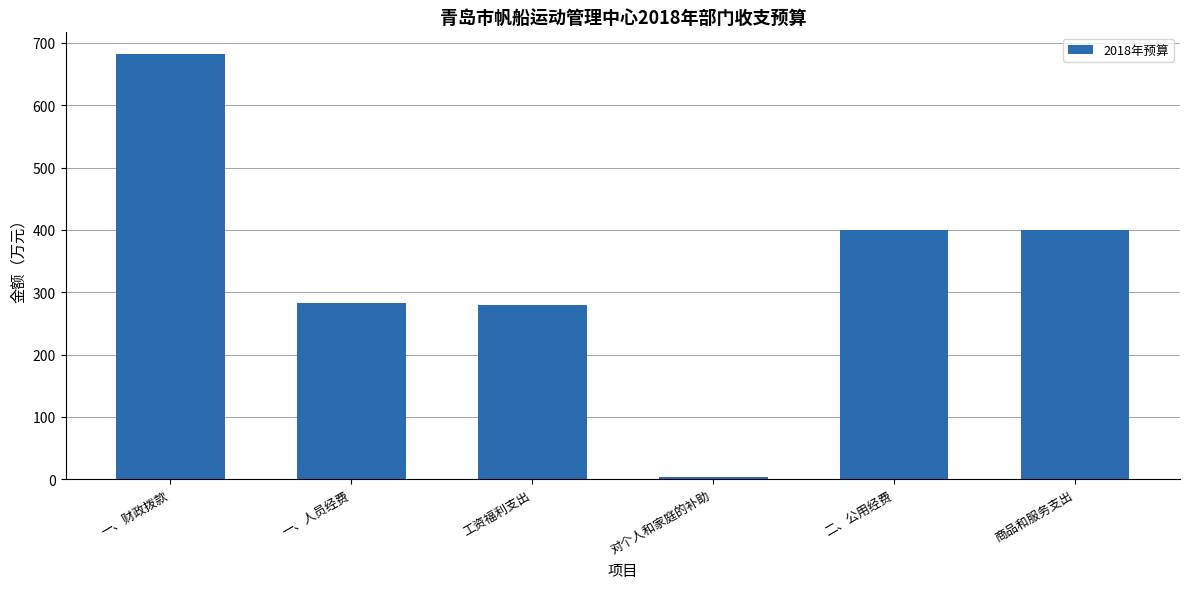

How many series are shown in this chart?

1